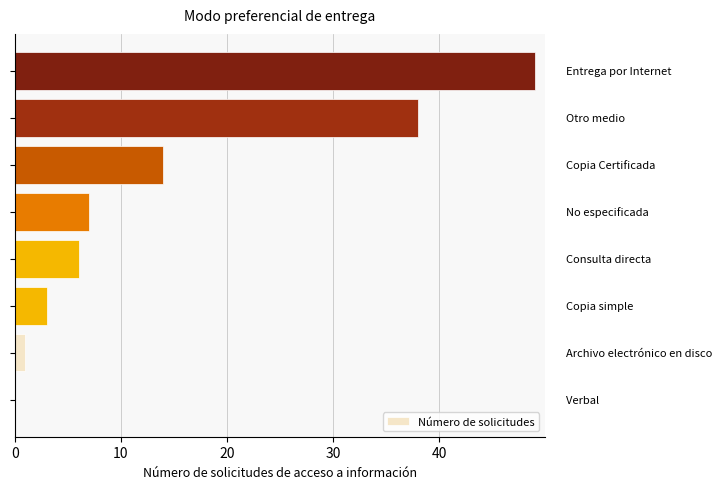

What is the average value?

15